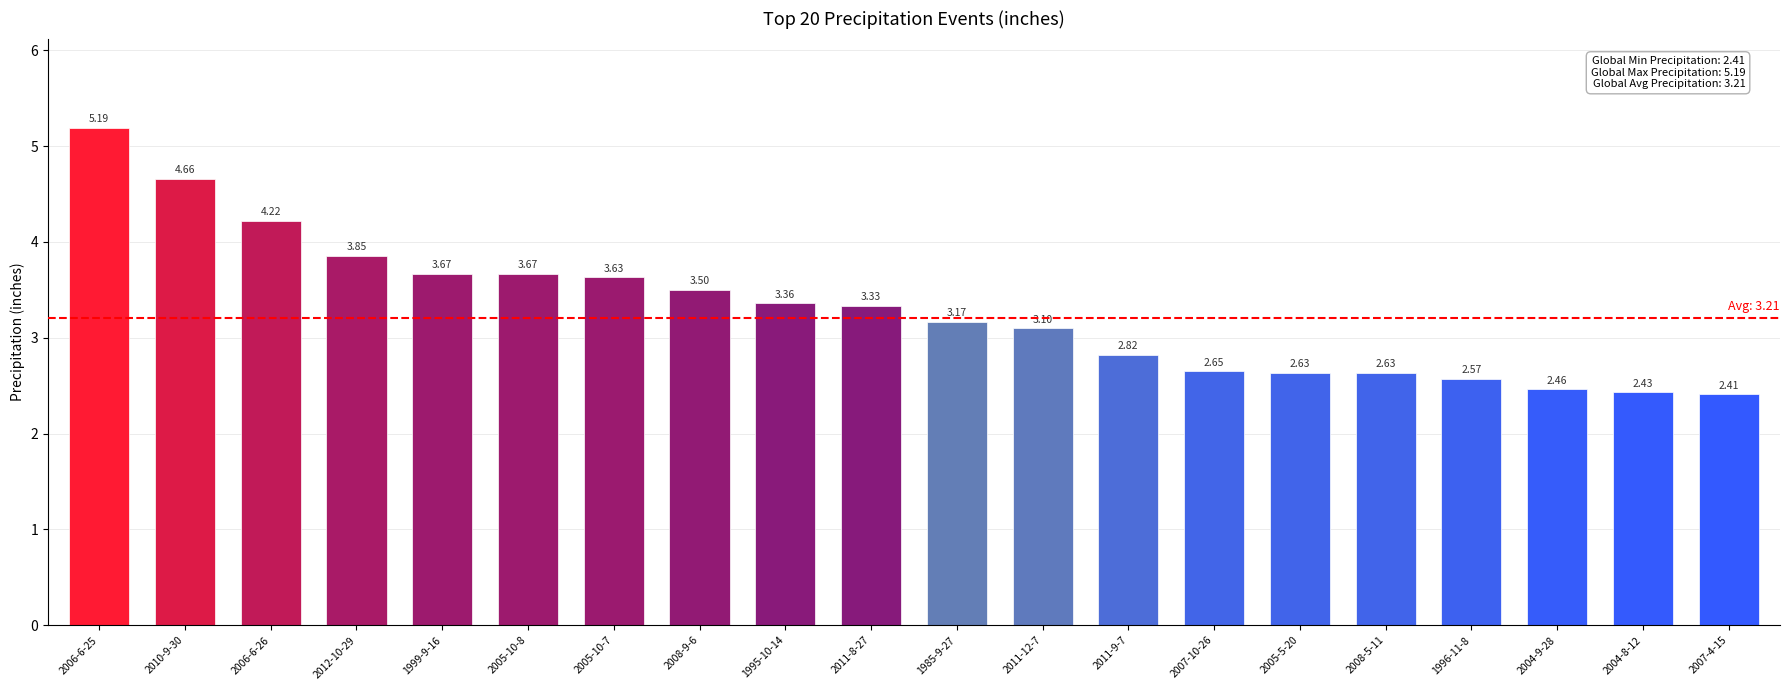

What is the label of the 7th bar from the right?

2007-10-26